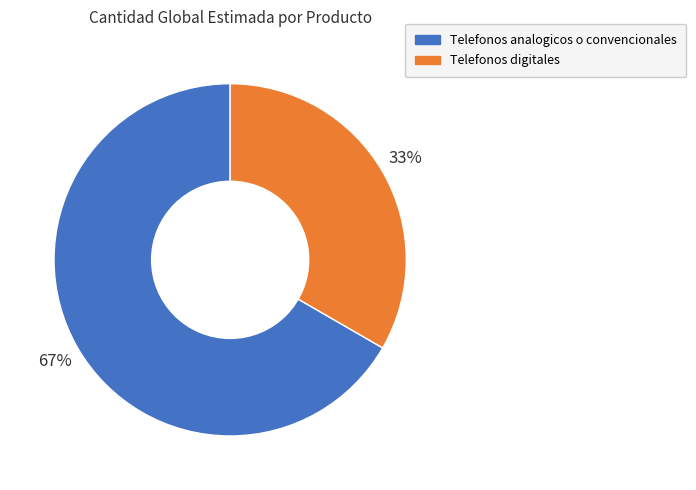

Which slice is the smallest?

Telefonos digitales